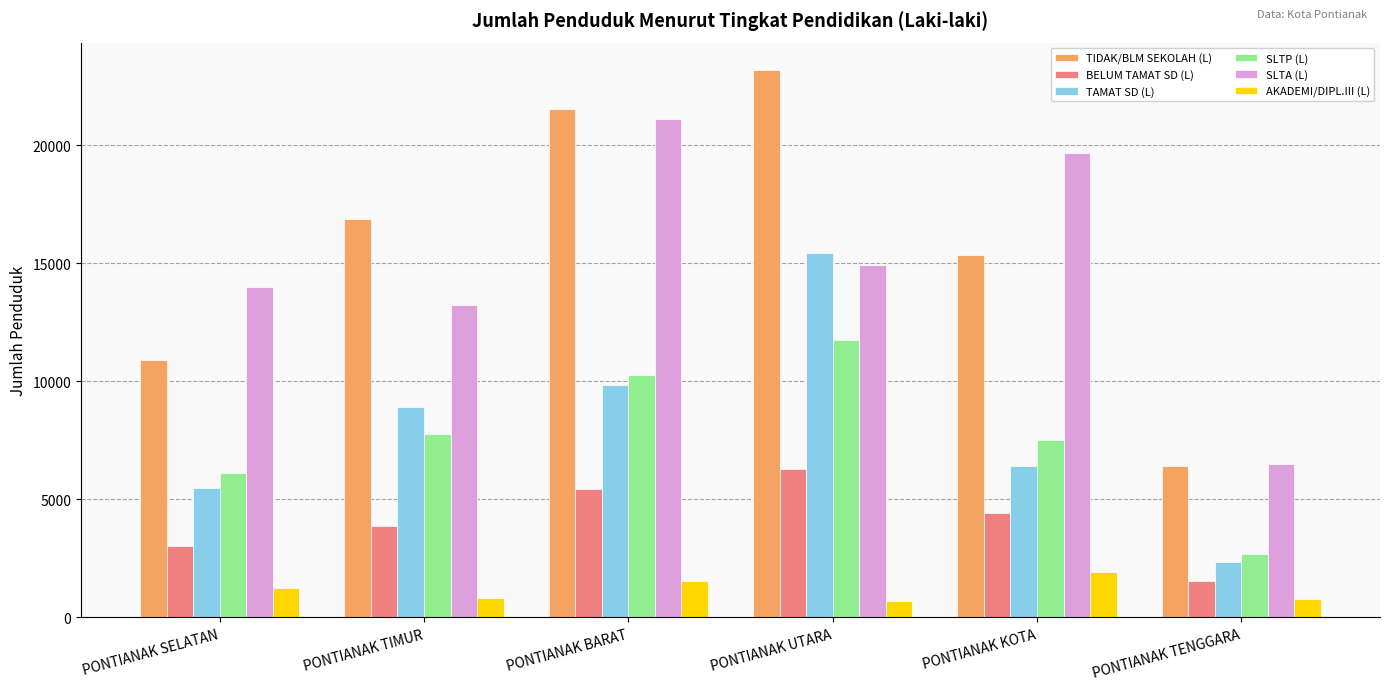

What is the difference between the second highest and second lowest values in the TAMAT SD (L) series?

4380